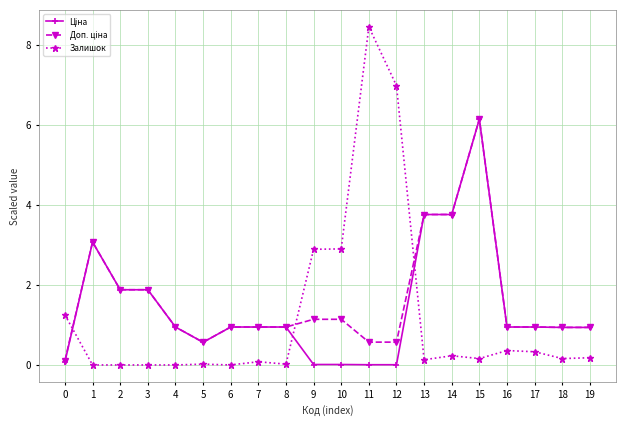

Is it true that Залишок equals 0.9 at 10?

False